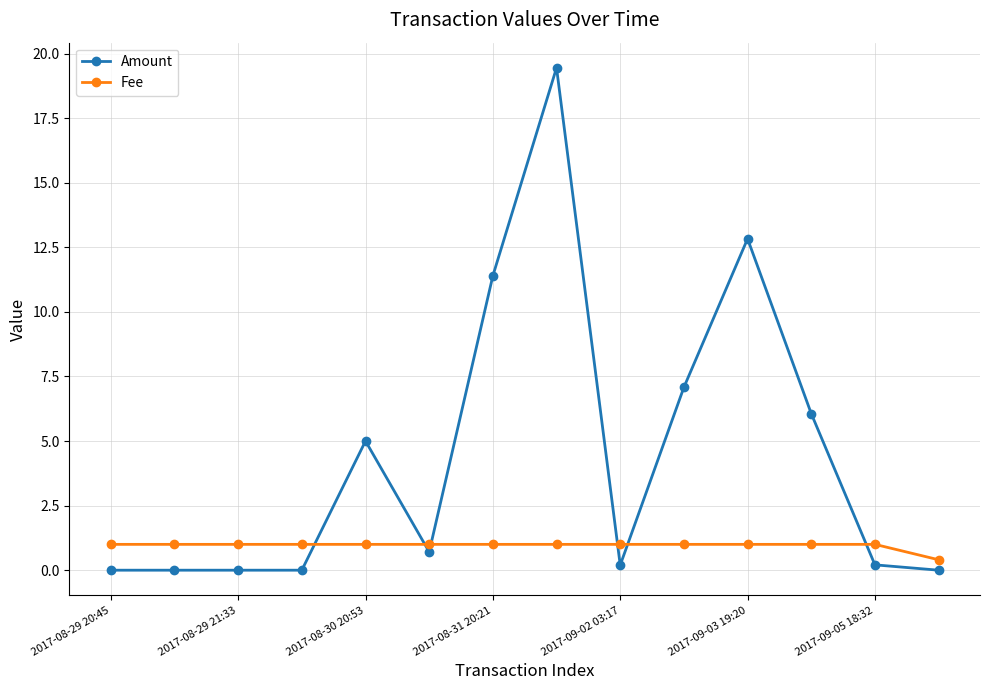

Which series has the largest total across all categories?

Amount